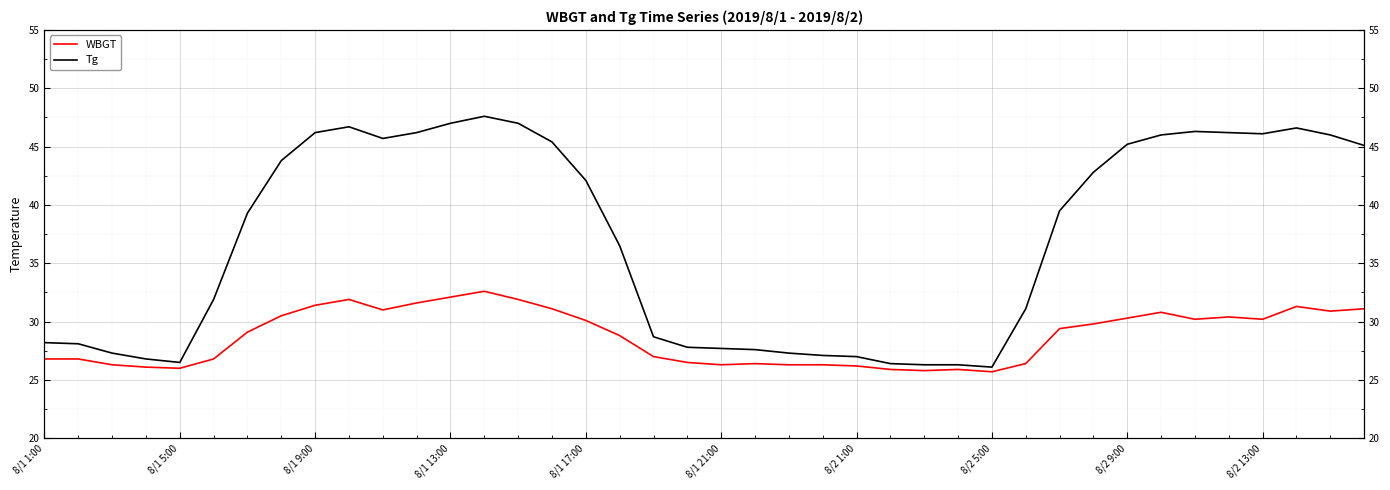

In WBGT, how many points are lower than both neighbors (excluding endpoints)?

8